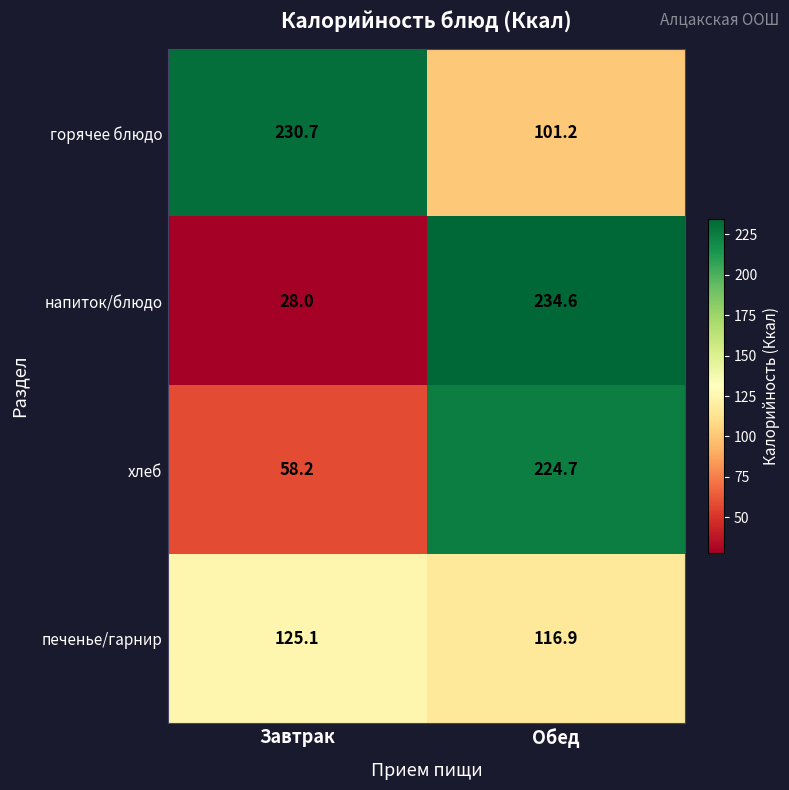

Reading right to left, what are all the values shown in this chart?

горячее блюдо: Обед=101.2	Завтрак=230.7
напиток/блюдо: Обед=234.6	Завтрак=28.0
хлеб: Обед=224.7	Завтрак=58.2
печенье/гарнир: Обед=116.9	Завтрак=125.1